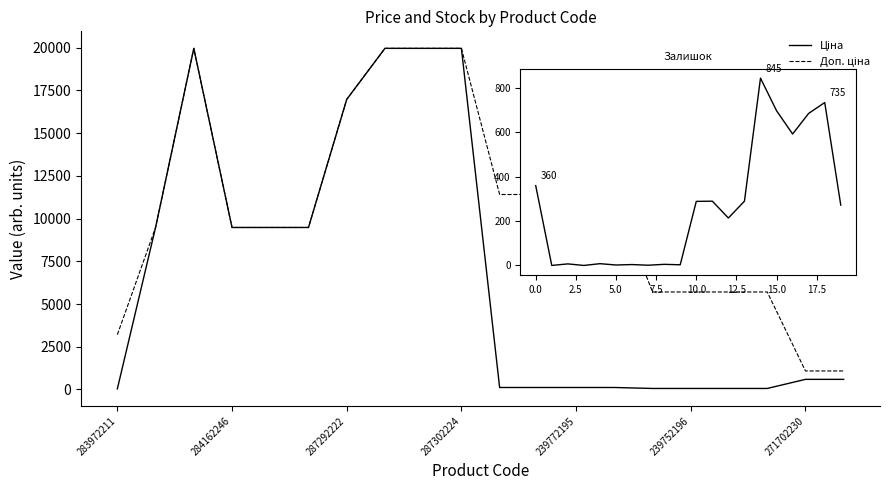

What is the maximum value shown in the chart?

19964.2